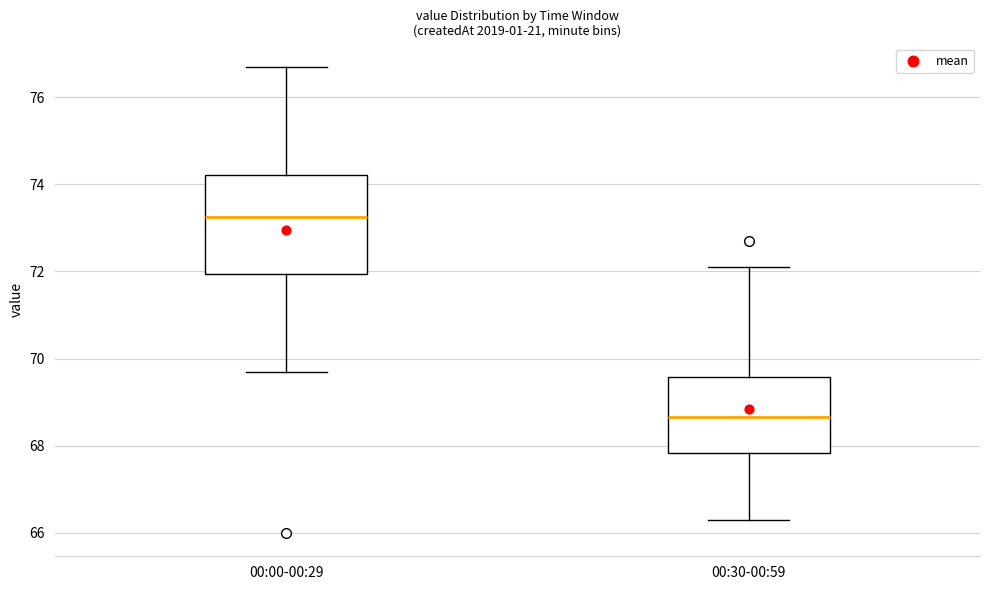

Reading left to right, transcribe this box plot: for each box, give where its median line is, the range the box spans, and where its two whiskers end, as read against the y-axis. The values are not printed on the chart, so give them approximately, as read against the axis.

00:00-00:29: median 73.2, box 72.0 to 74.2, whiskers 69.8 to 76.8
00:30-00:59: median 68.6, box 67.8 to 69.6, whiskers 66.4 to 72.2